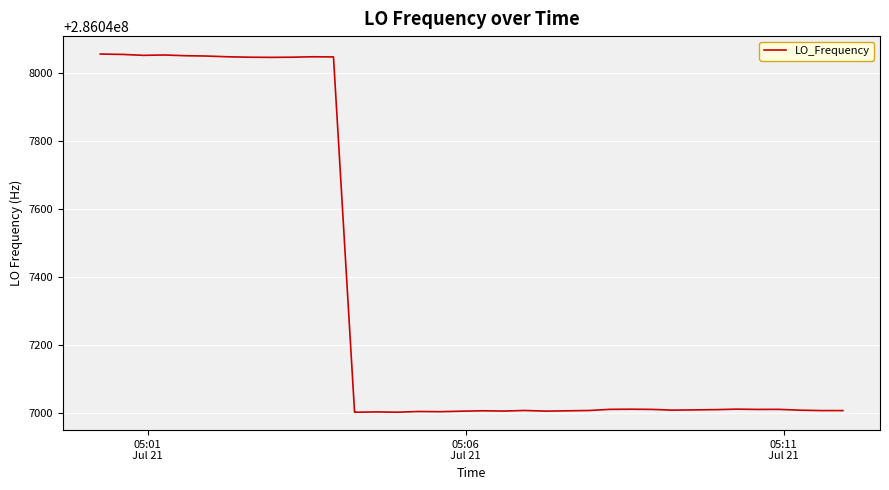

What is the greatest value displayed?

286048055.0